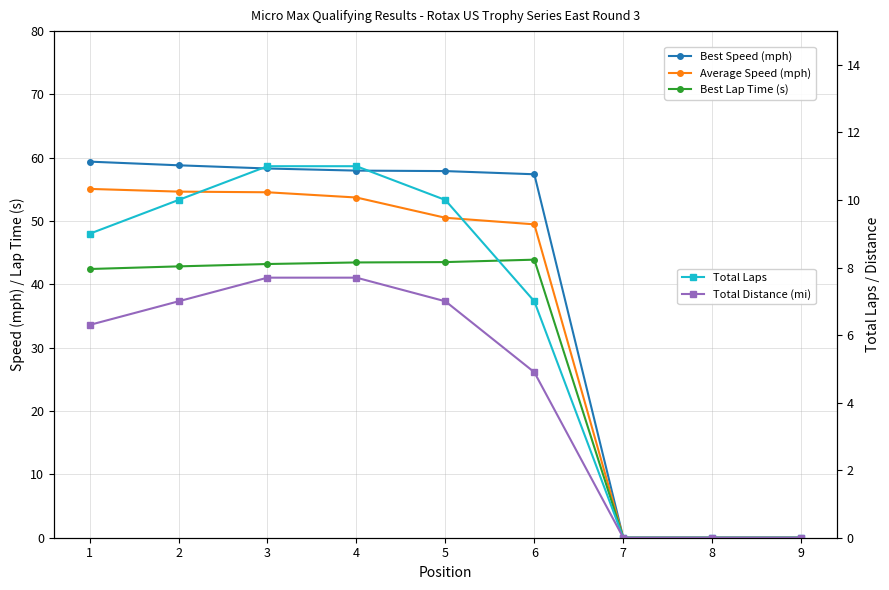

At 1, list the series in order from largest to smallest.

Best Speed (mph), Average Speed (mph), Best Lap Time (s), Total Laps, Total Distance (mi)